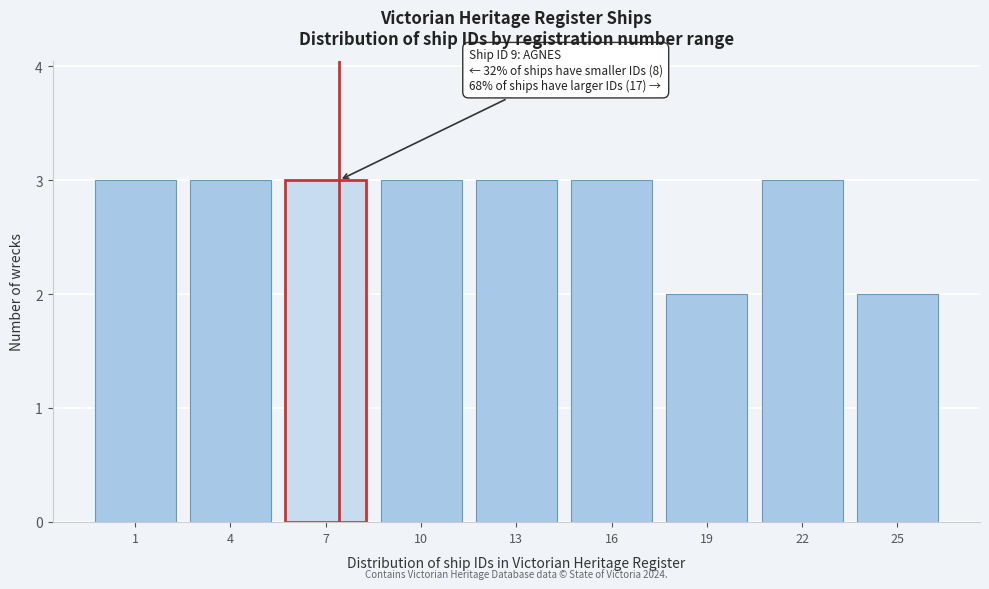

Reading left to right, what are all the values shown in this chart?

3	3	3	3	3	3	2	3	2